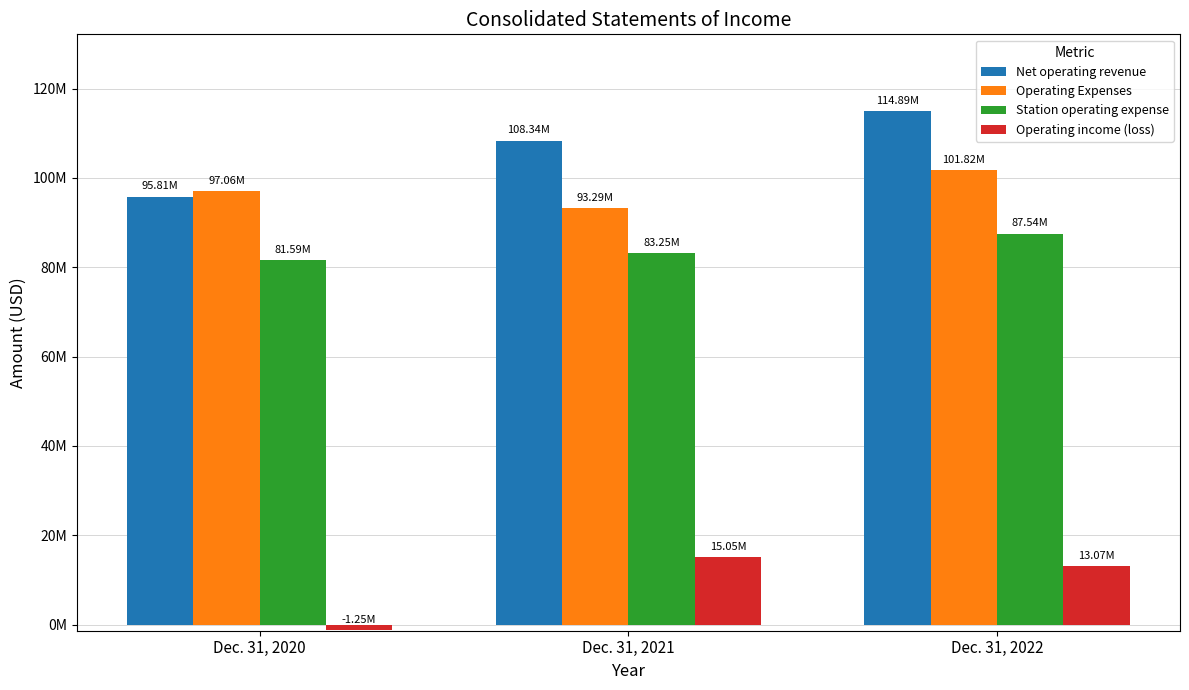

At which category is the sum across all series the highest?

Dec. 31, 2022